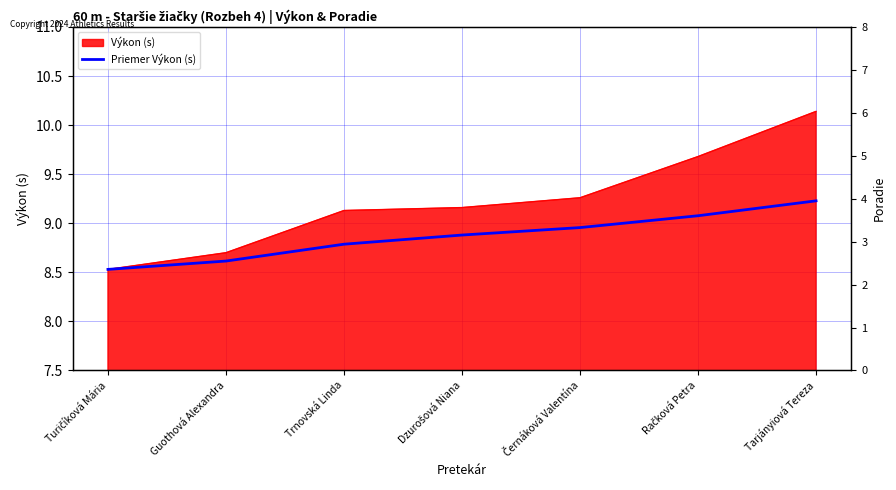

Which label corresponds to the smallest value in the chart?

Turičíková Mária